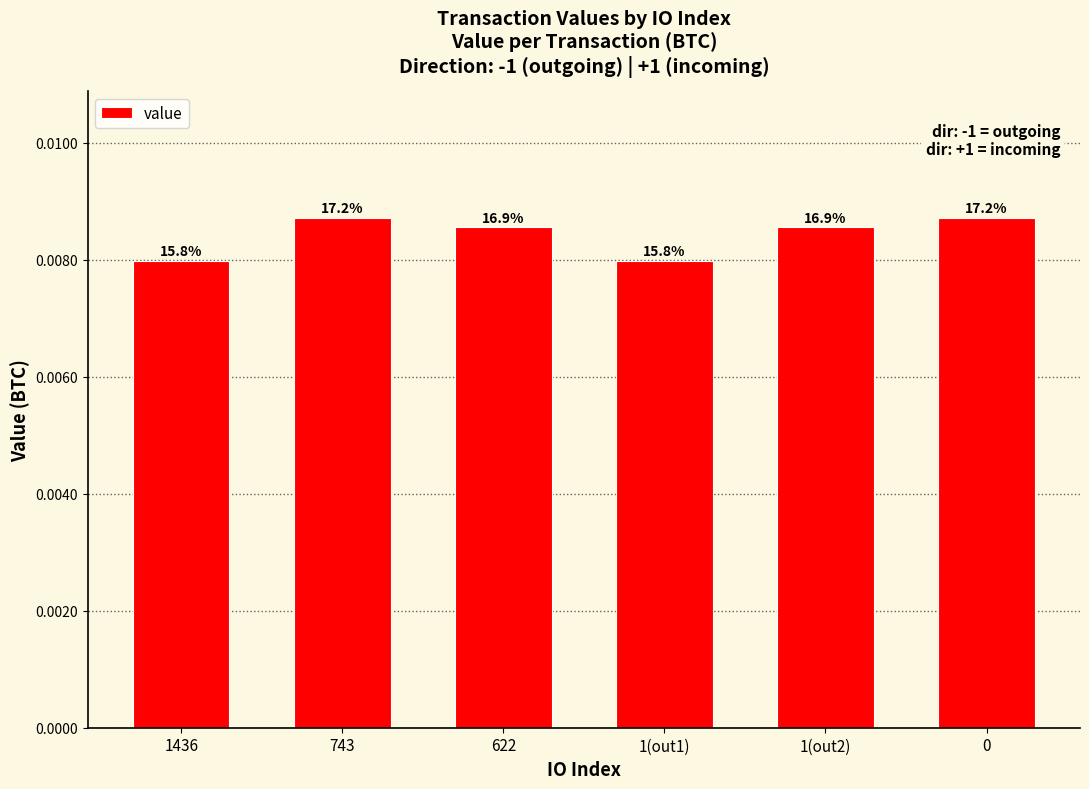

Does the chart contain any negative values?

No